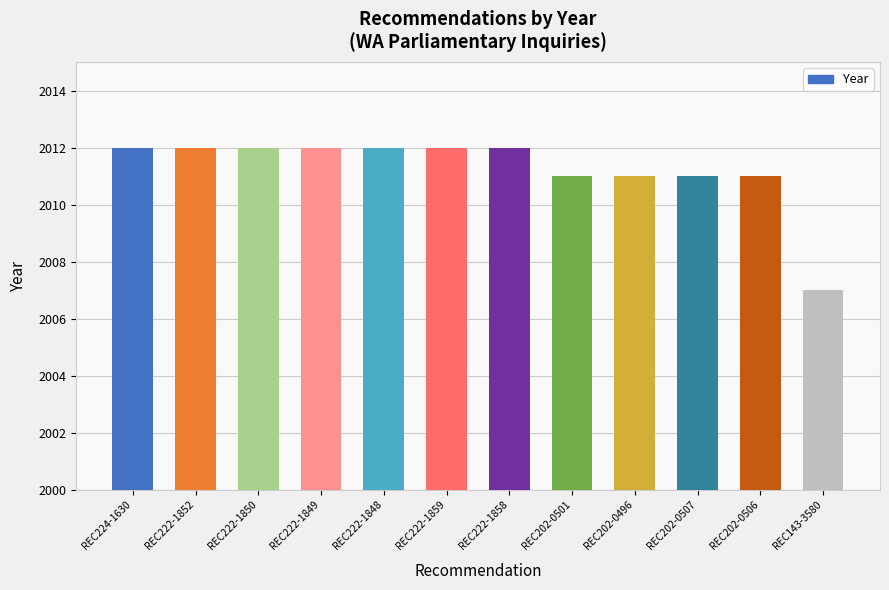

Reading left to right, transcribe all the data shown in this chart.

2012	2012	2012	2012	2012	2012	2012	2011	2011	2011	2011	2007